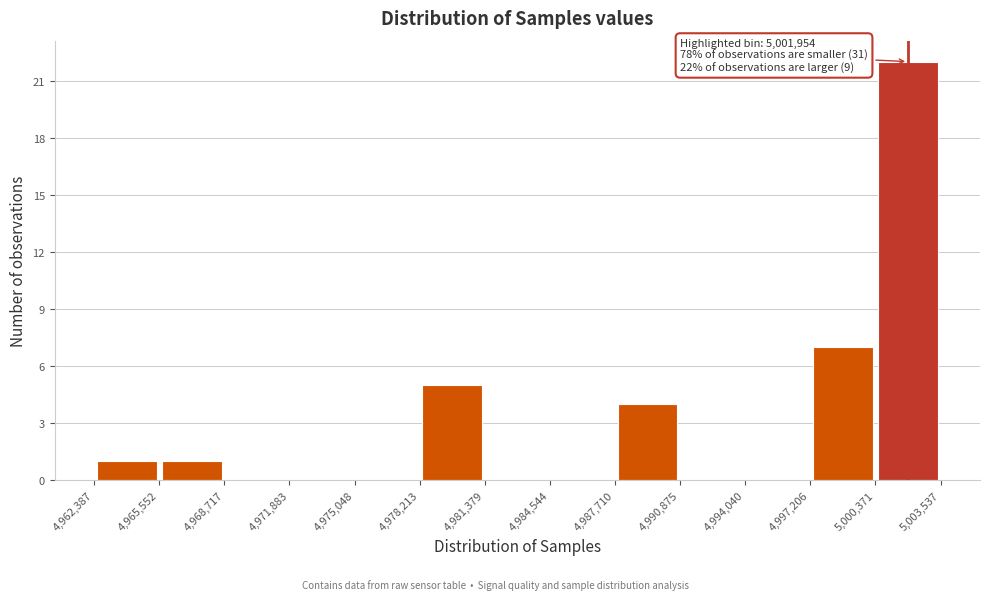

Which range on the x-axis has the tallest bar?

5,000,371 to 5,003,537